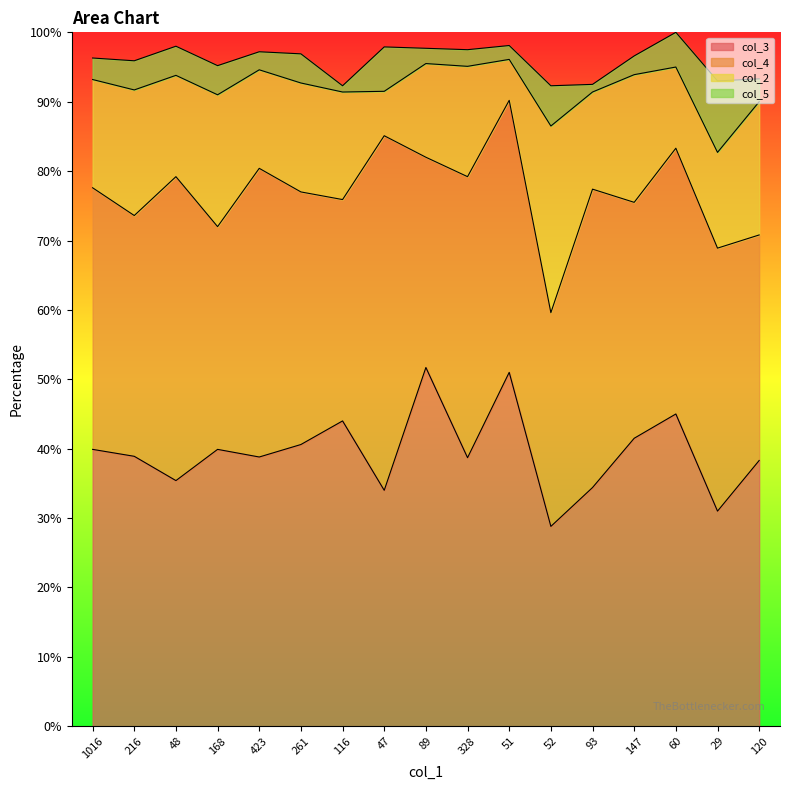

What is the difference between the maximum and minimum values in the col_2 series?

21.0